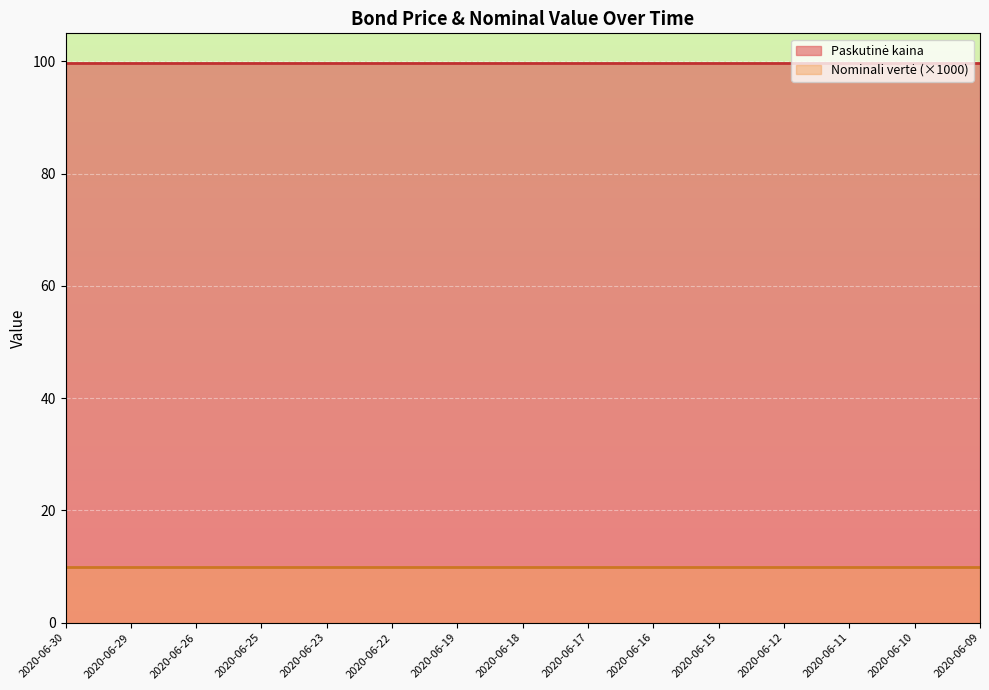

What is the sum of the Paskutinė kaina values at 2020-06-18 and 2020-06-09?

199.4